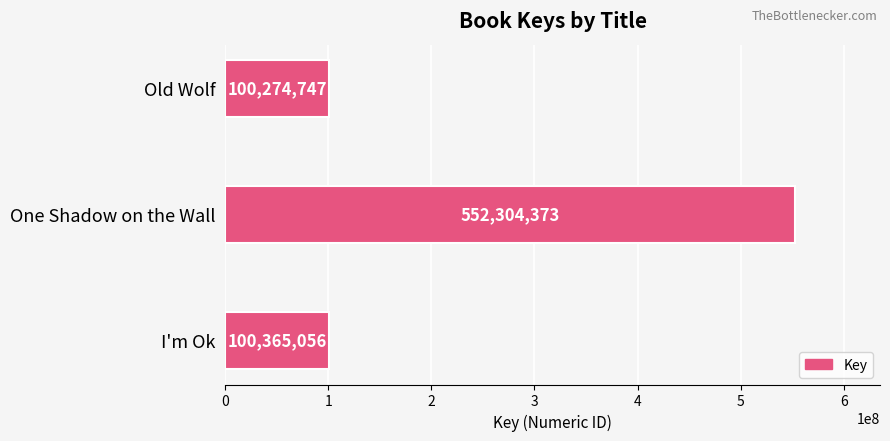

Reading top to bottom, transcribe all the data shown in this chart.

100274747	552304373	100365056